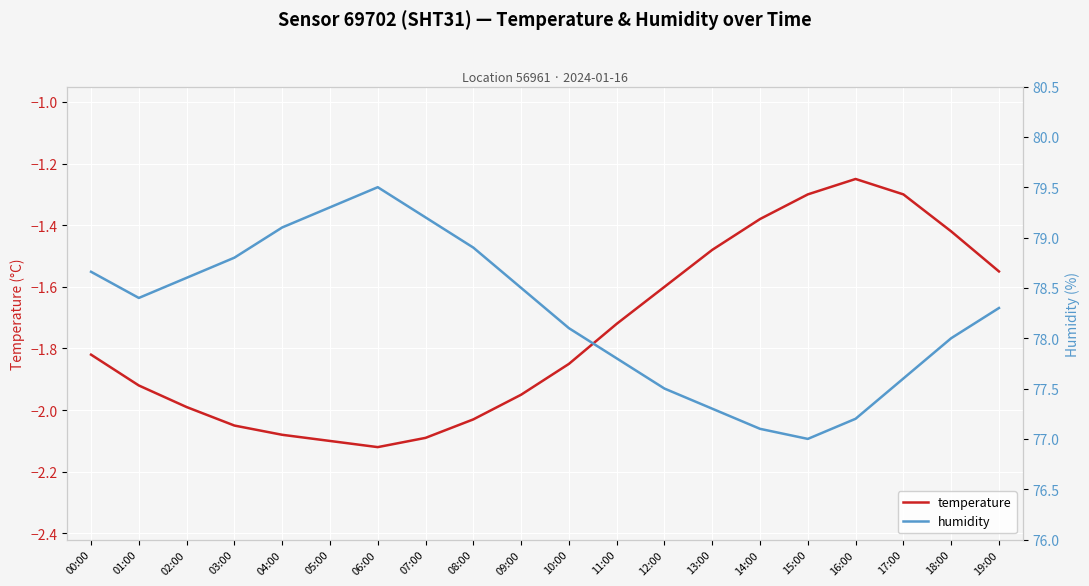

What is the difference between the second highest and second lowest values in the humidity series?

2.2